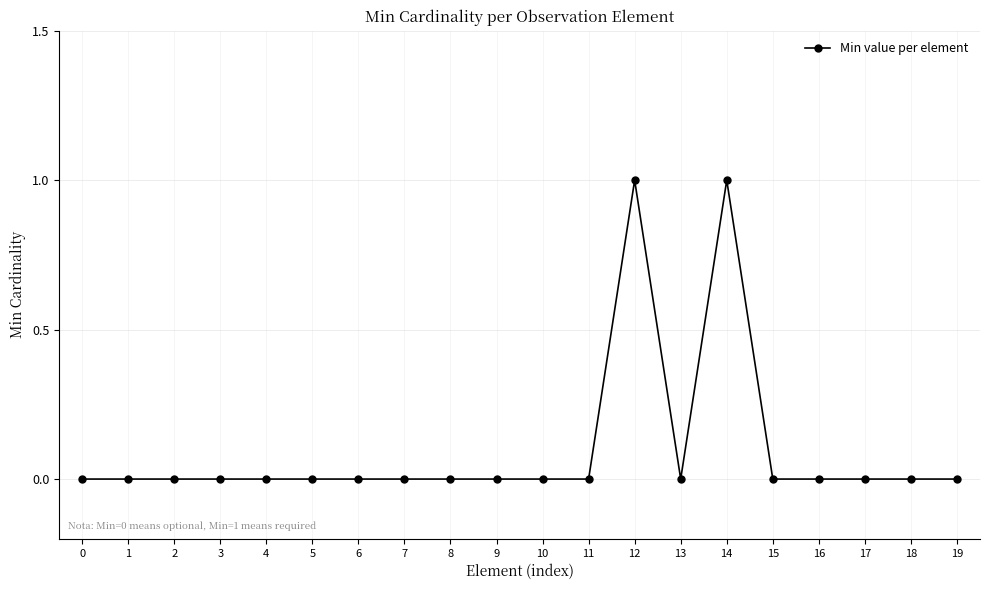

Count the number of categories in the chart.

20